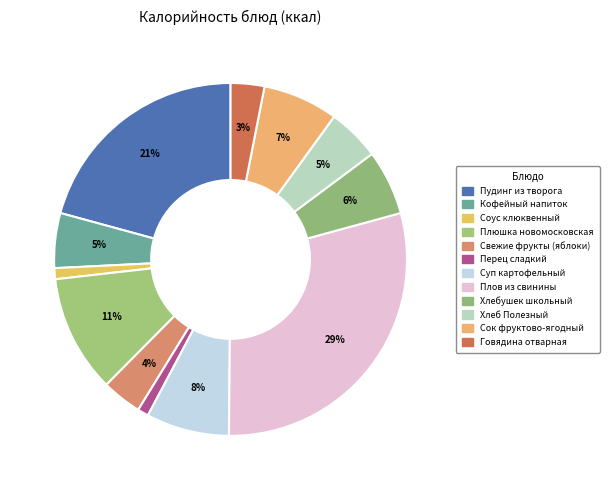

How many segments does this pie chart have?

12